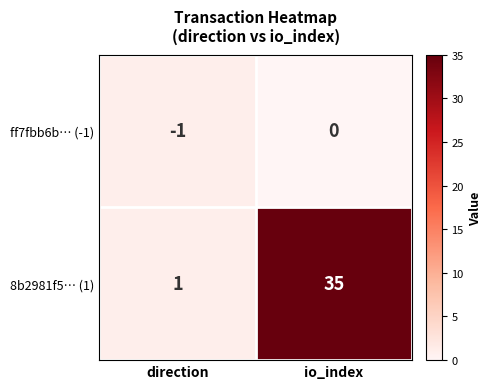

What is the sum of all 8b2981f5… (1) values?

36